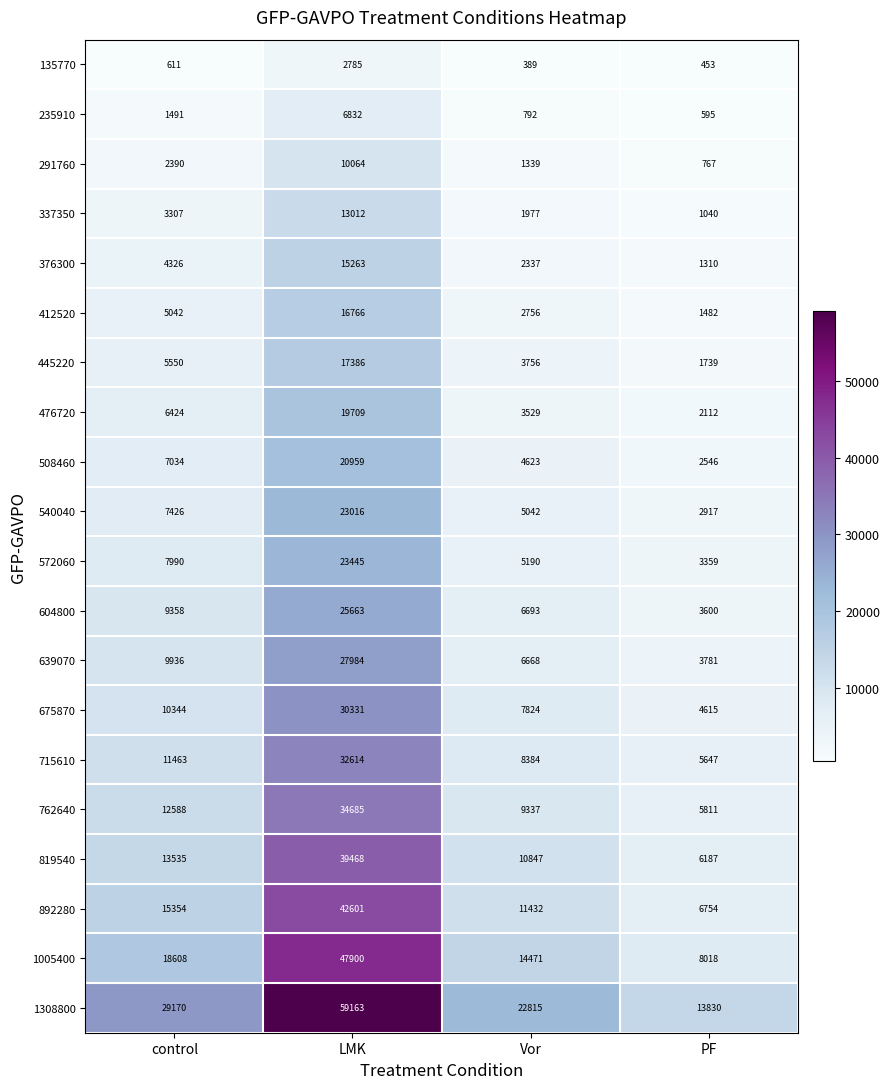

Which category has the lowest value across all series?

Vor